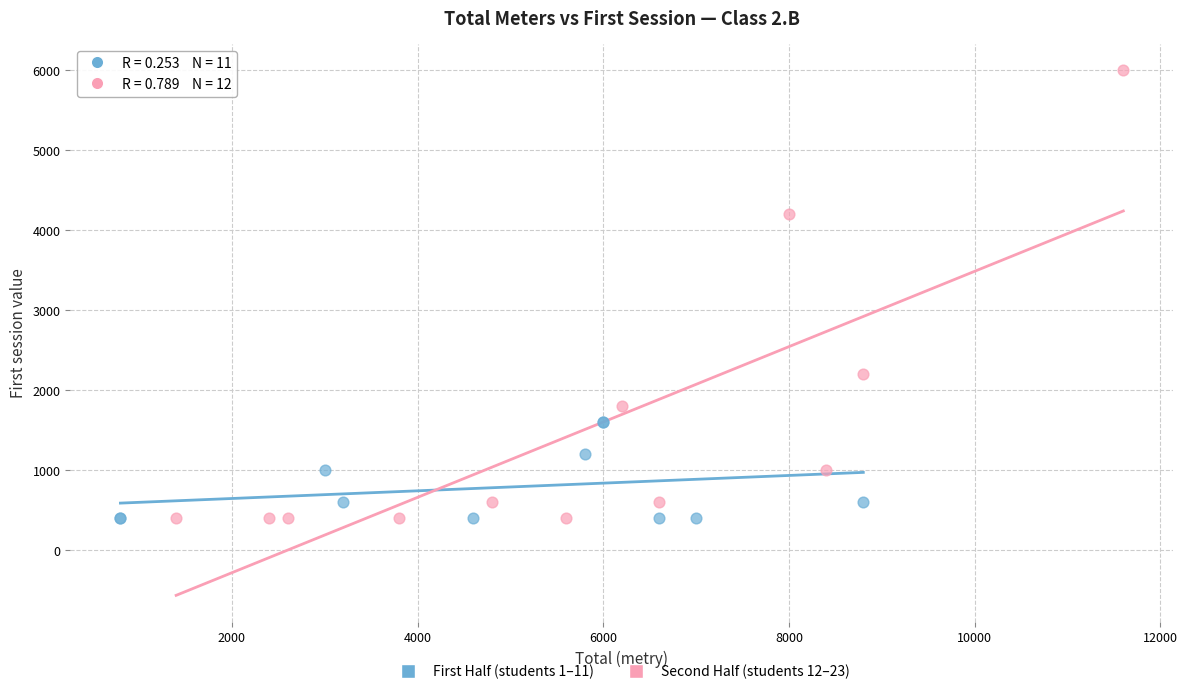

Which series has the widest spread of Y values?

Second Half (students 12–23)